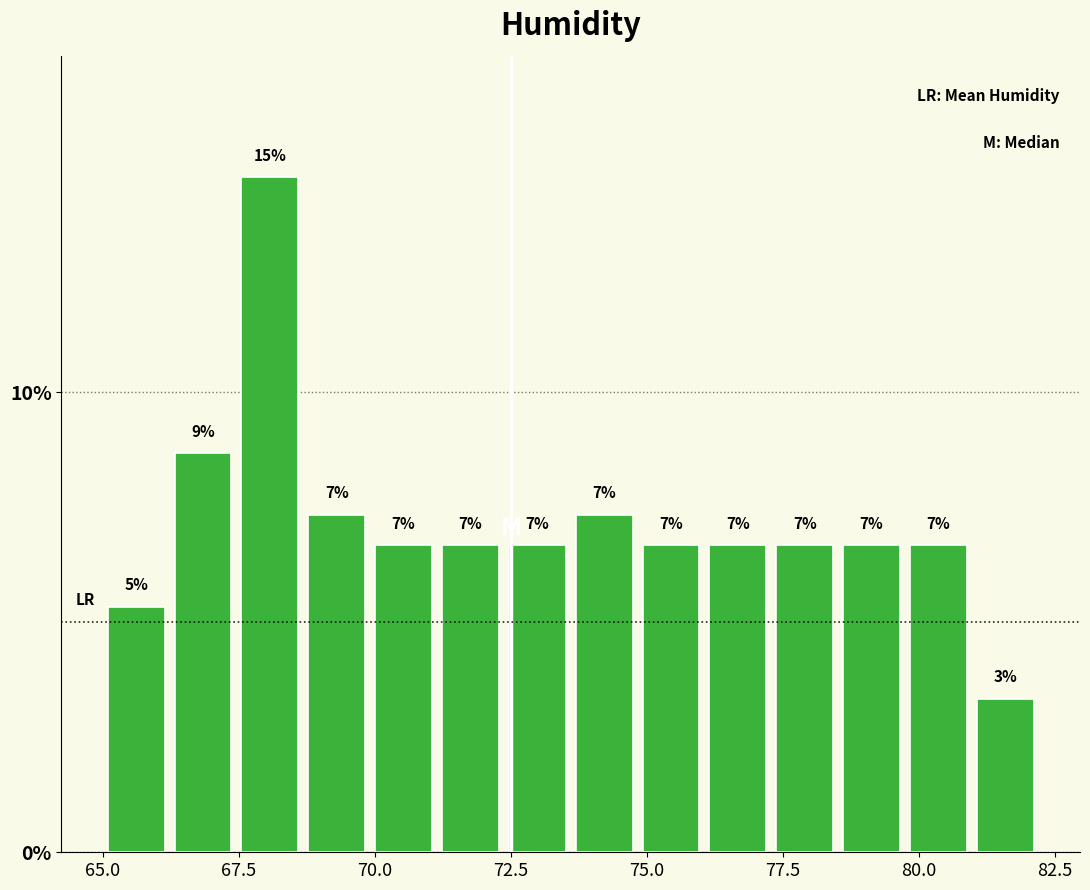

Read against the x-axis, roughly where is the centre of the tallest bar?

68.0